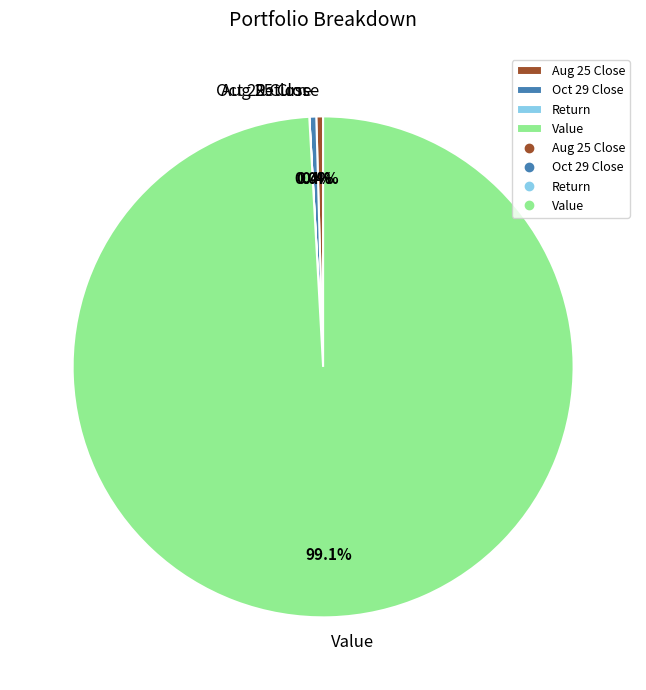

What portion of the pie excludes Return?

100.0%